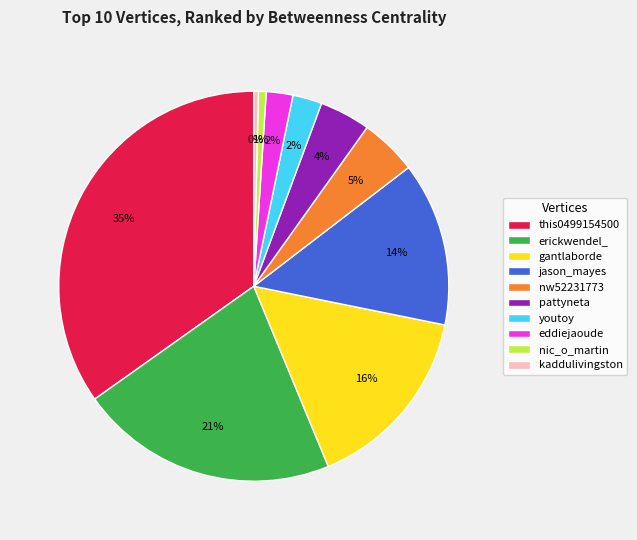

True or false: gantlaborde accounts for 16% of the total.

True